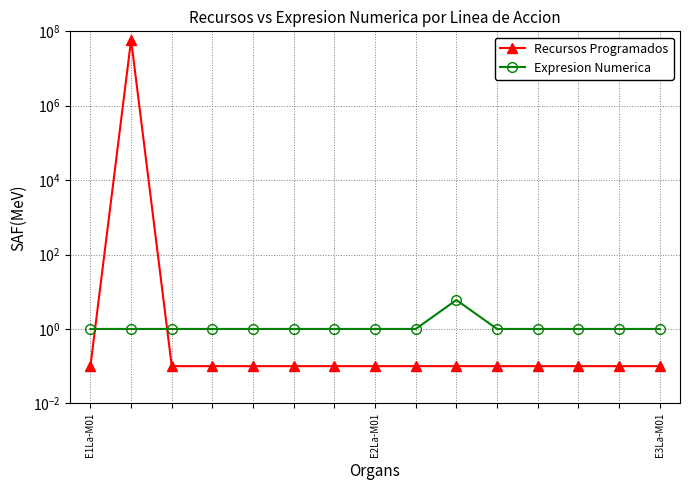

True or false: Recursos Programados has a value of 0.1 at E1La-M01.

True